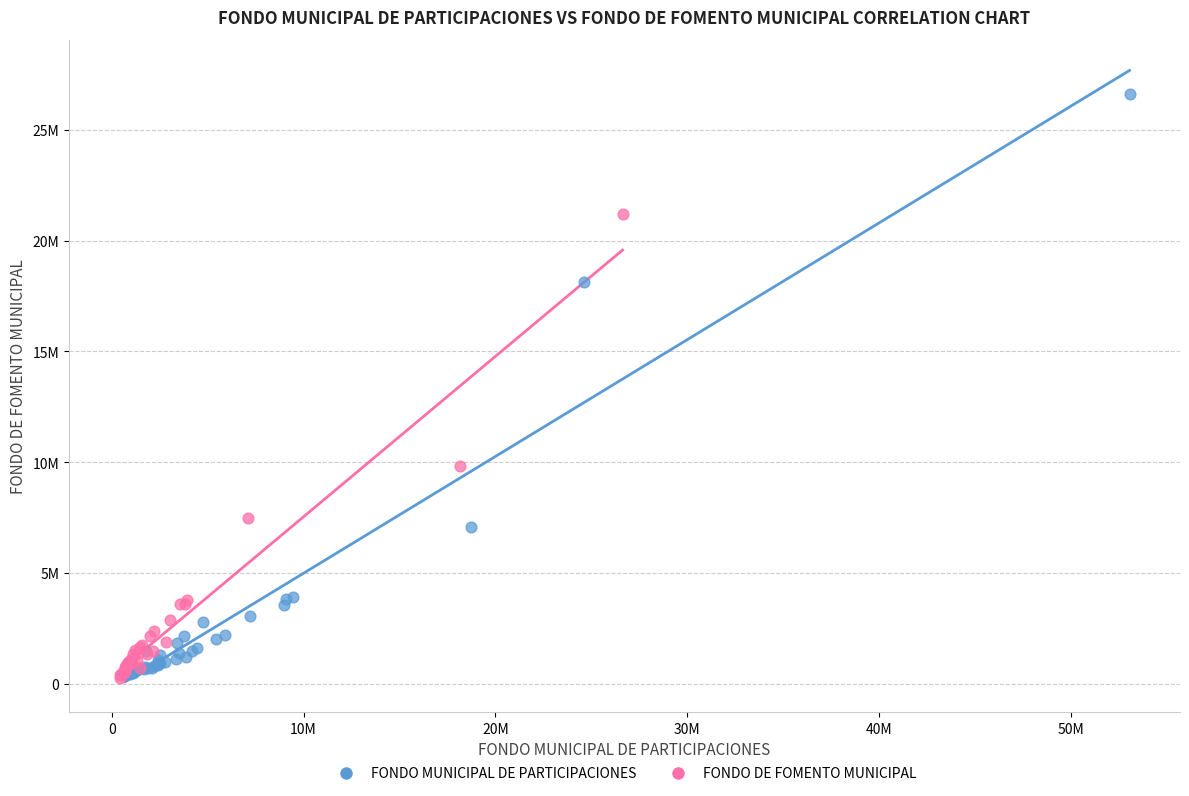

Which series contains the highest Y value?

FONDO MUNICIPAL DE PARTICIPACIONES